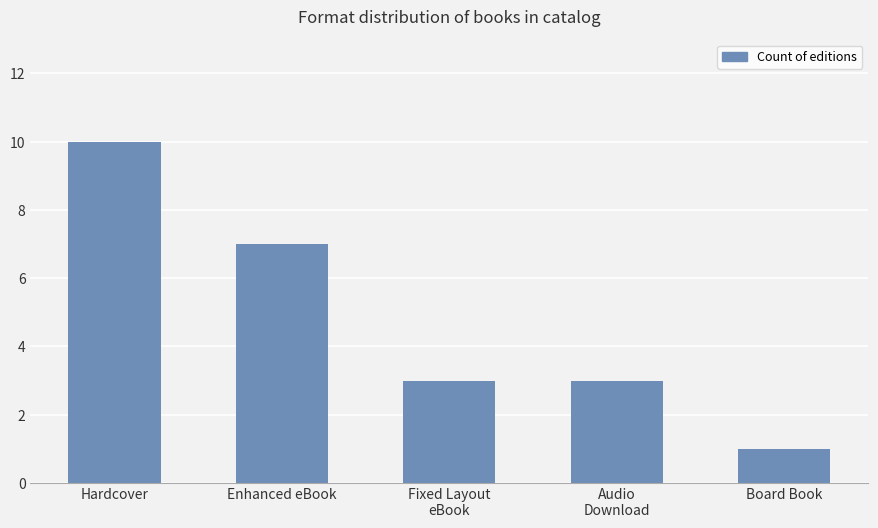

At which category does the chart reach its peak across all series?

Hardcover